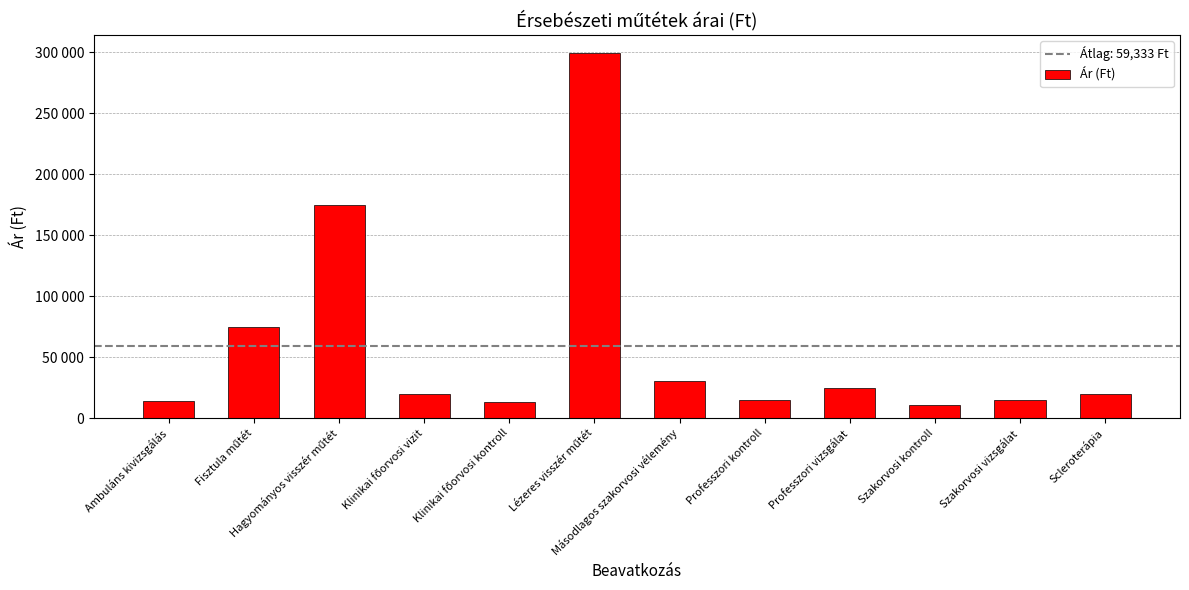

Which label corresponds to the smallest value in the chart?

Szakorvosi kontroll